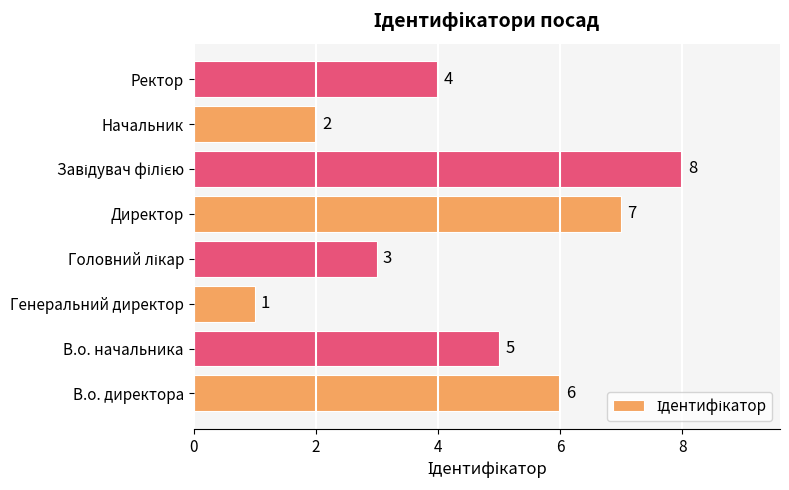

What is the greatest value displayed?

8